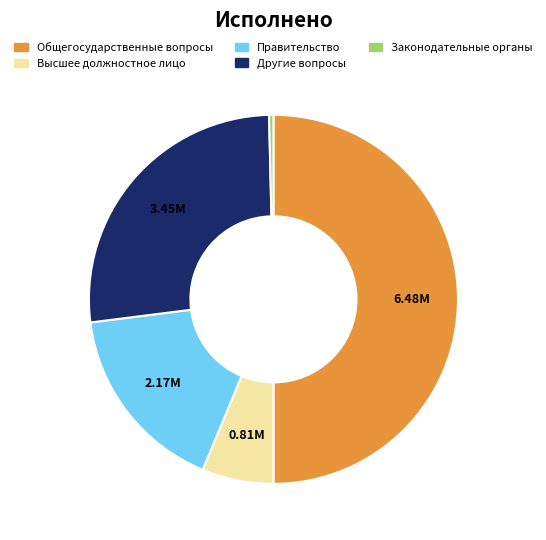

How many slices are in this pie chart?

5